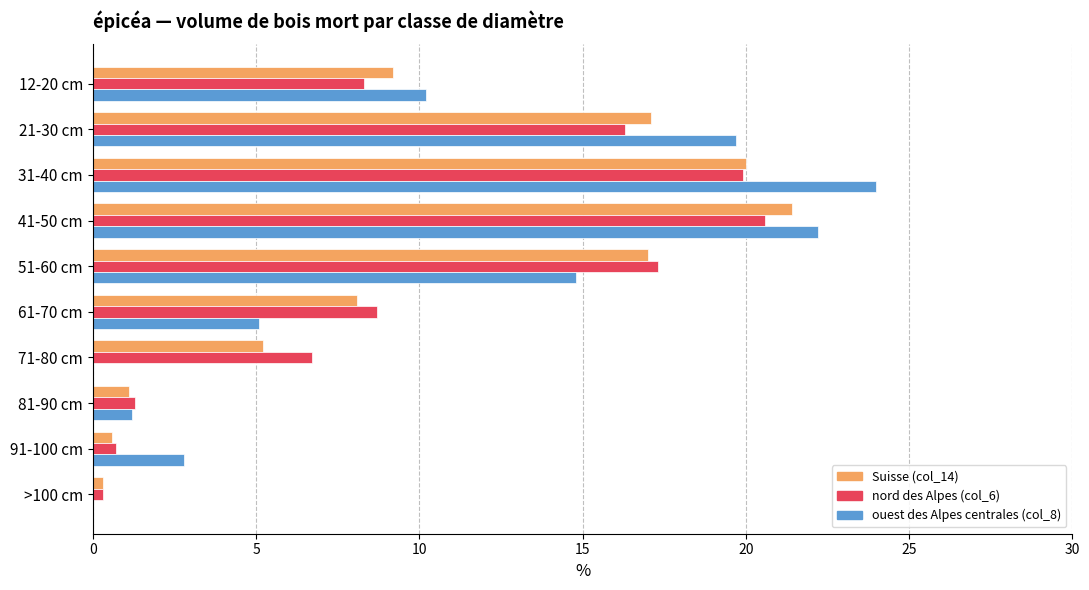

What is the sum of all nord des Alpes (col_6) values?

100.1